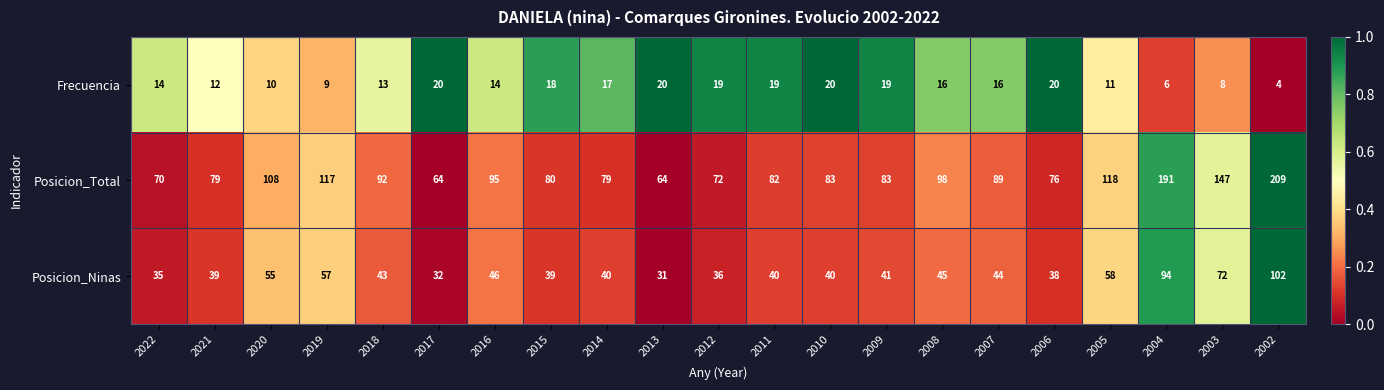

Which series has the largest total across all categories?

Posicion_Total